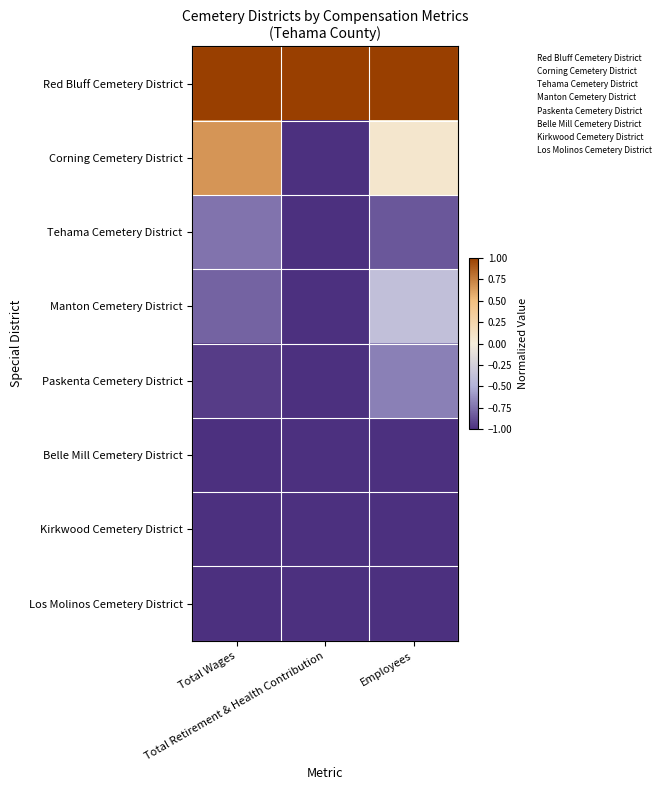

Which series has the largest total across all categories?

Red Bluff Cemetery District